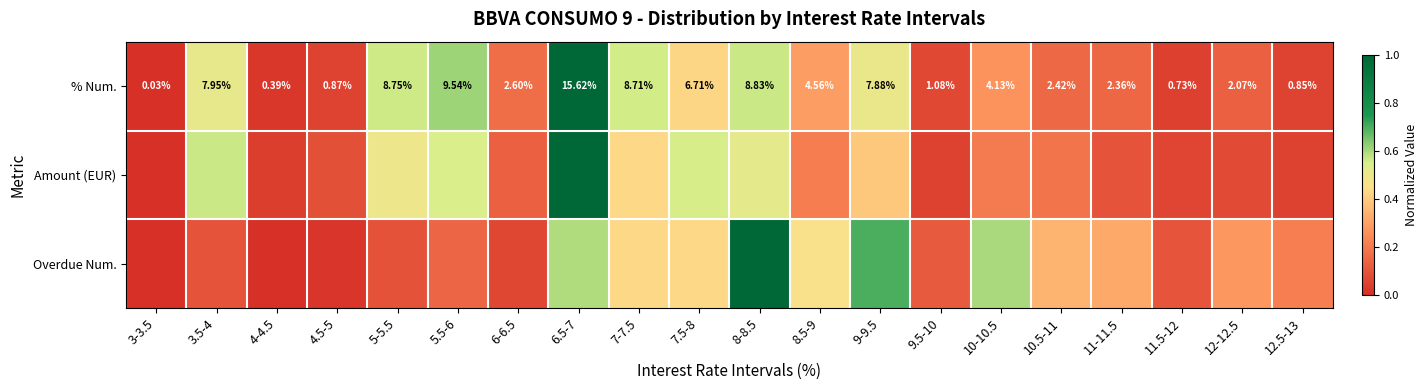

Is the value of Overdue Num. at 4.5-5 greater than the value of Amount (EUR) at 5-5.5?

No